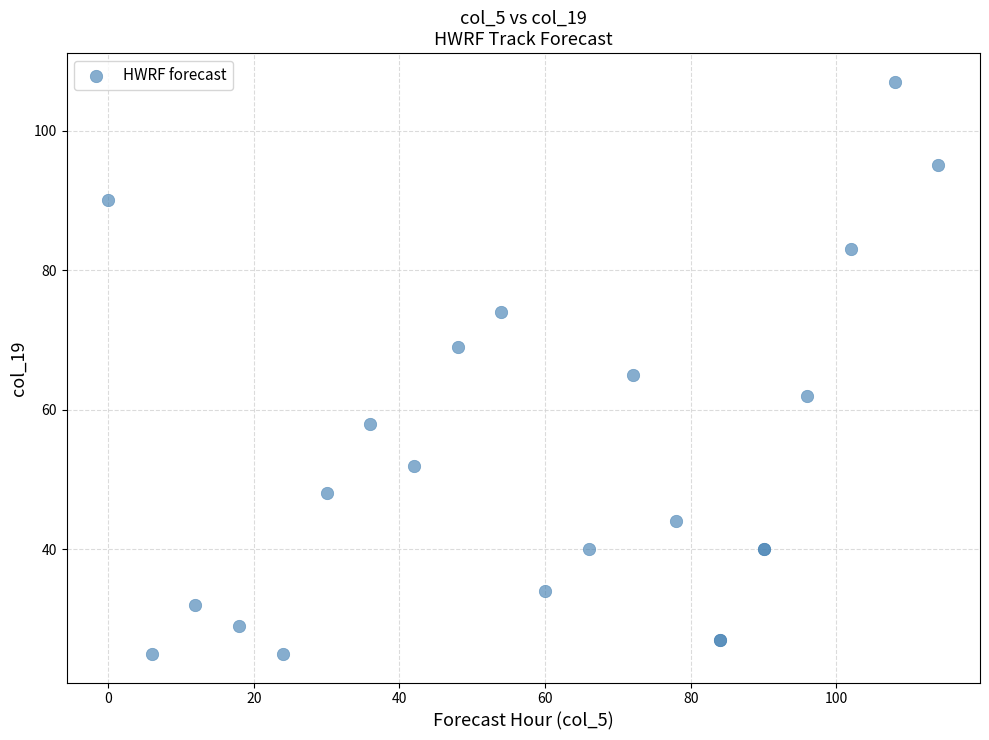

What Y value in the scatter plot is closest to 66?

65